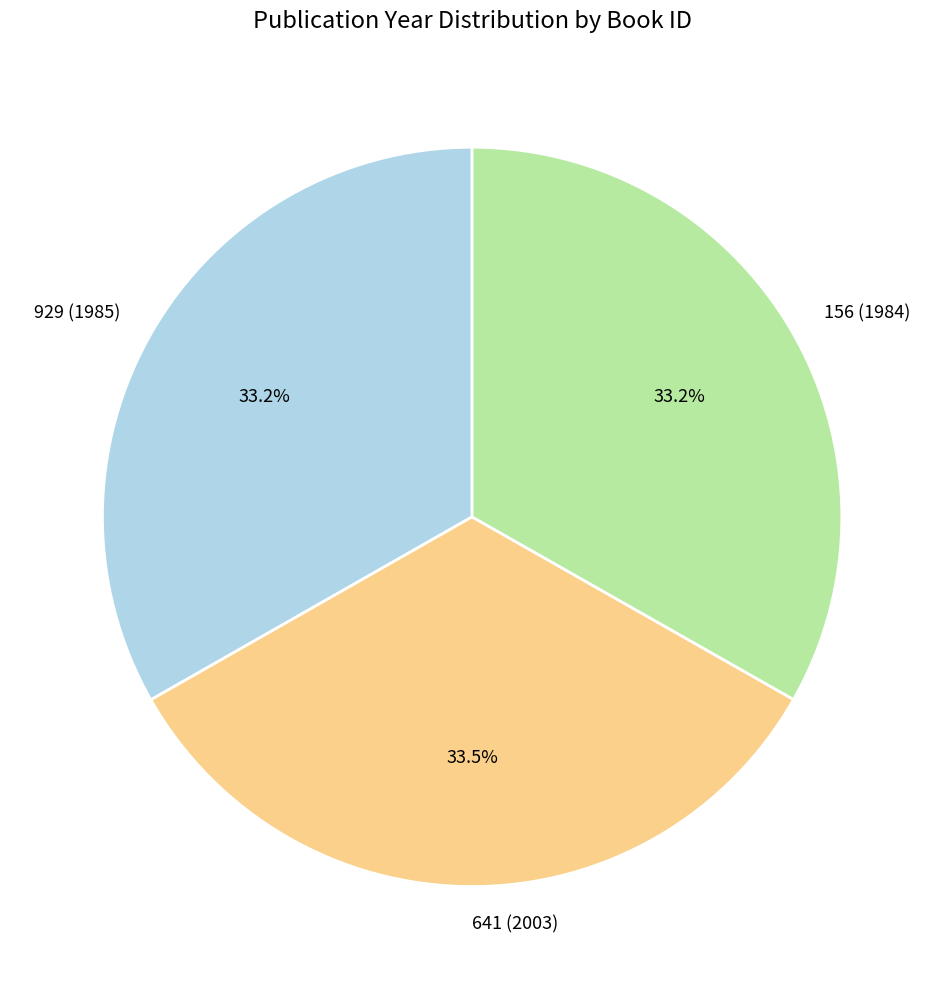

Is there a majority slice in this chart?

No